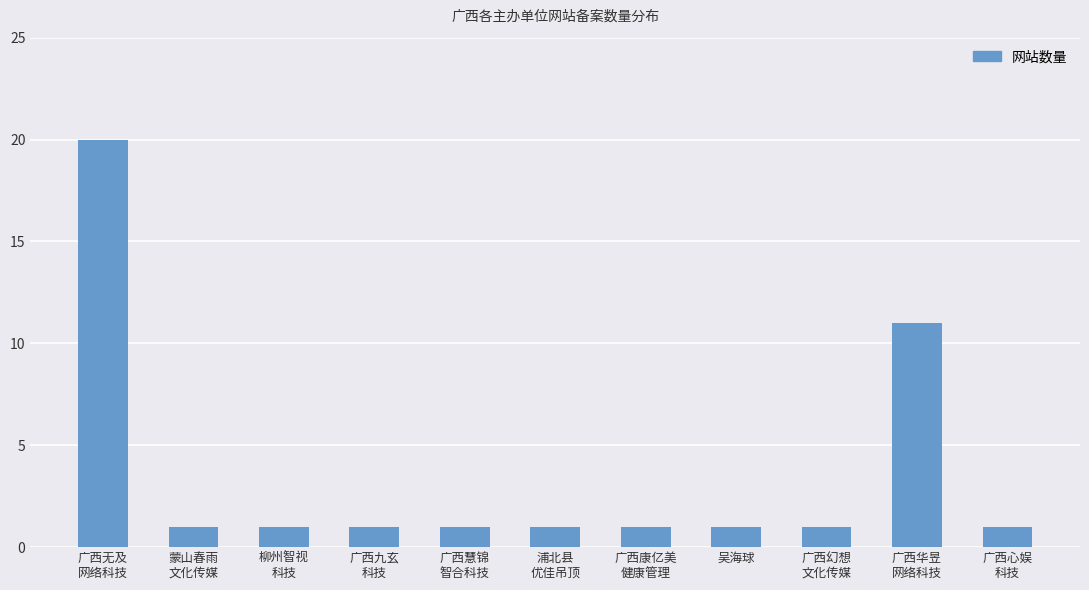

What position from the left is 吴海球?

8